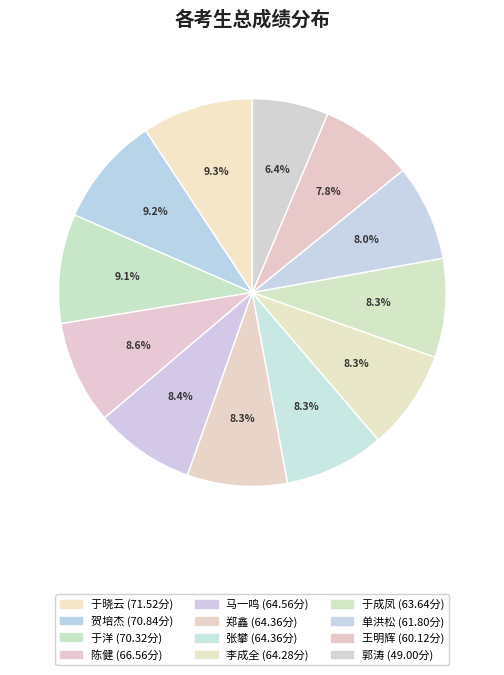

How many slices are in this pie chart?

12